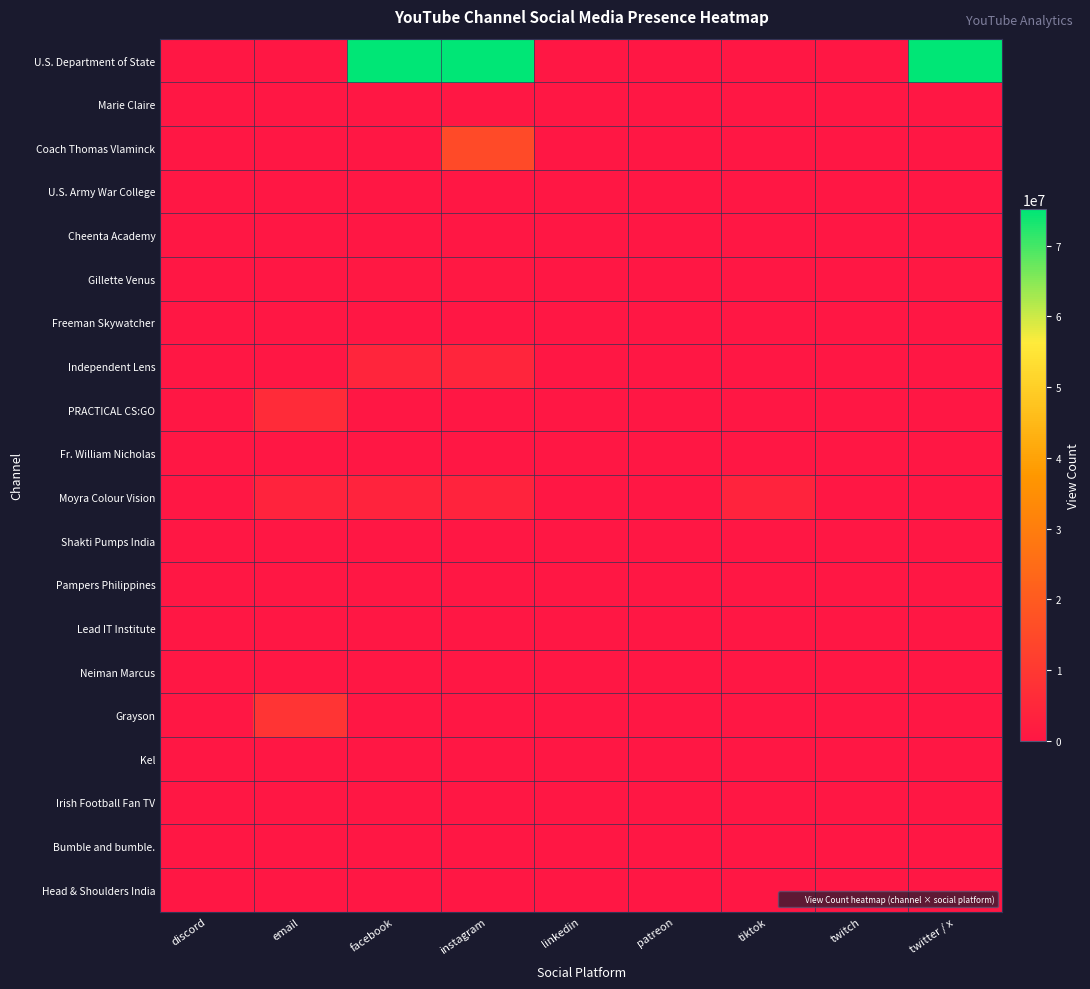

At how many categories does at least one series exceed 45015773?

3